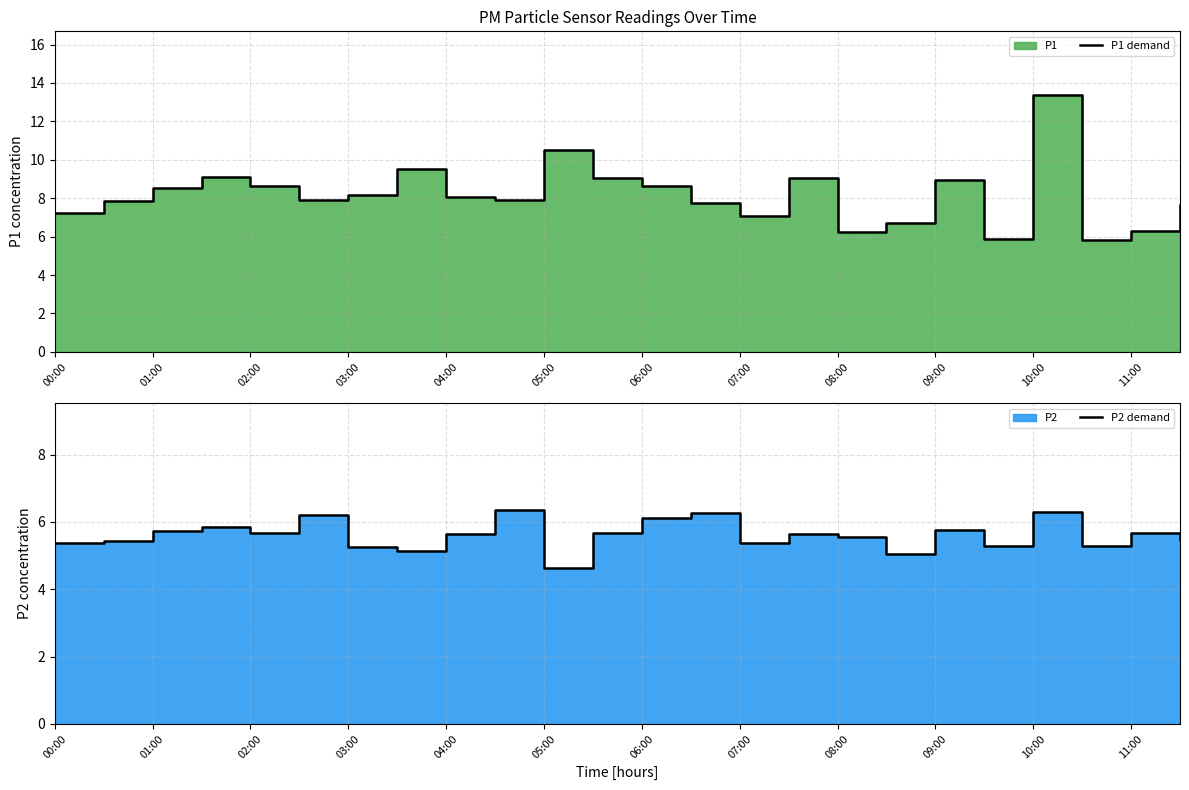

Does the chart display data point markers on the line(s)?

No